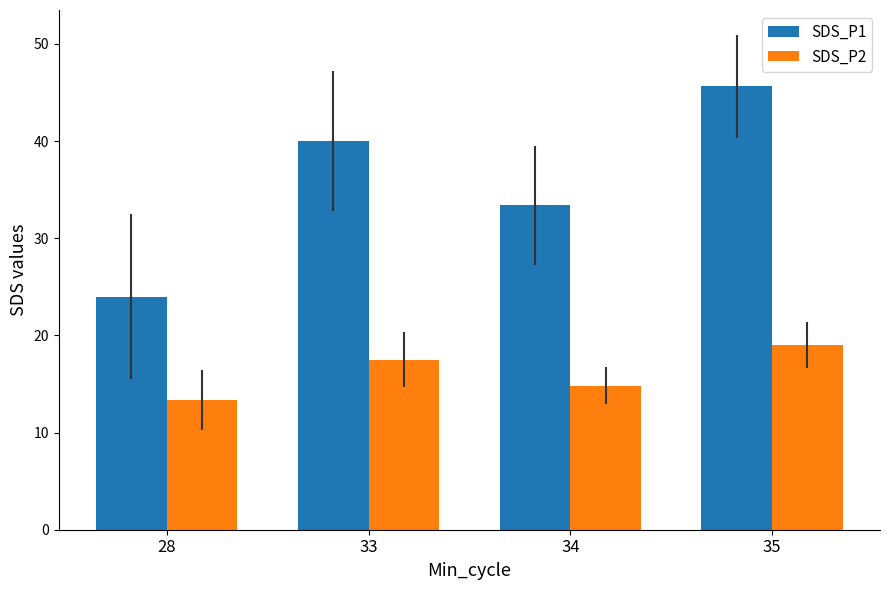

The value of SDS_P2 at 28 is 13.3. True or false?

True